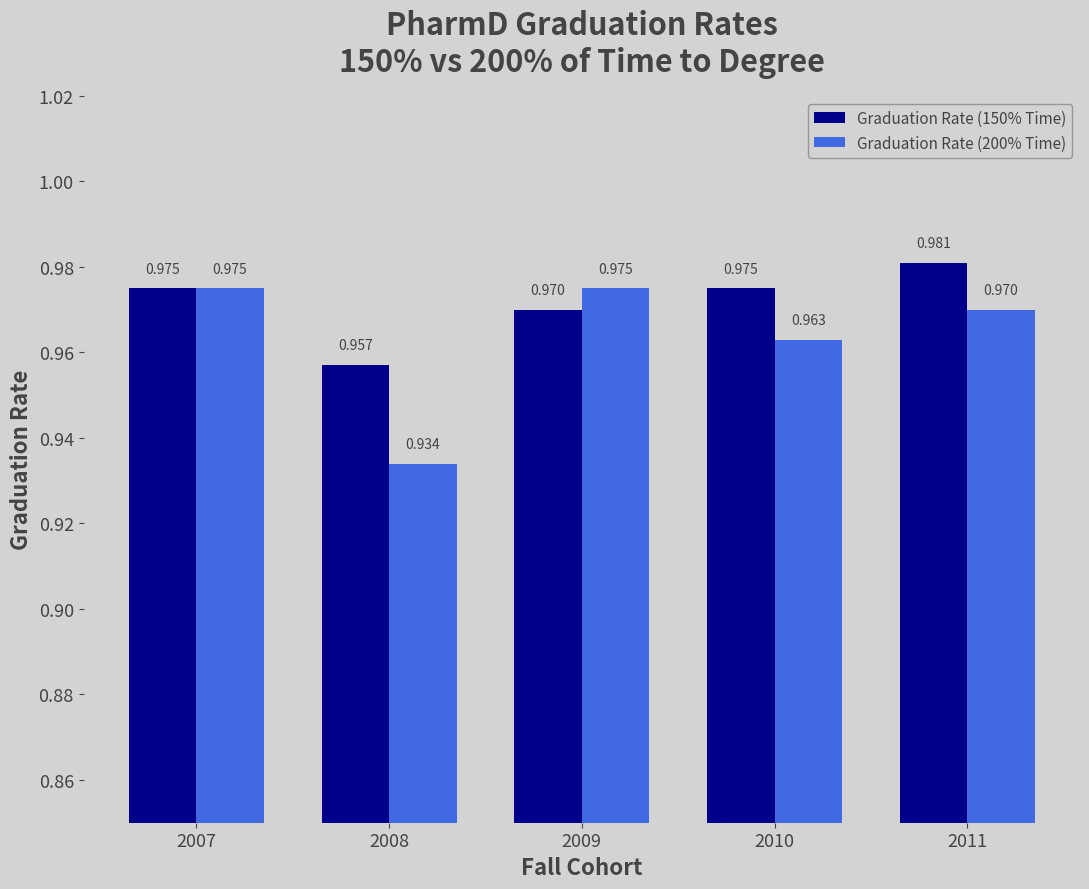

Is the value of Graduation Rate (150% Time) at 2009 greater than the value of Graduation Rate (200% Time) at 2008?

Yes